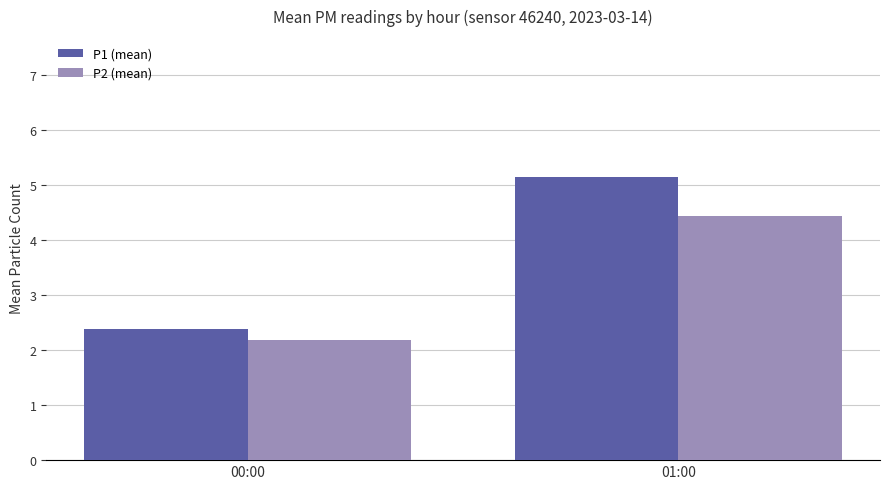

How many bars are there in each group?

2